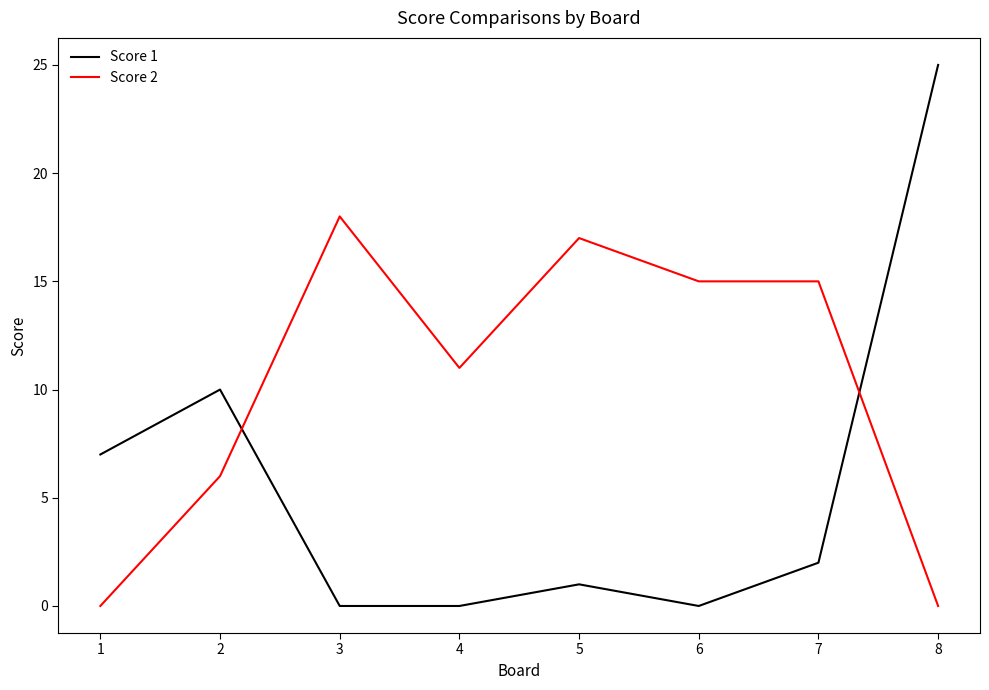

How many series are shown in this chart?

2